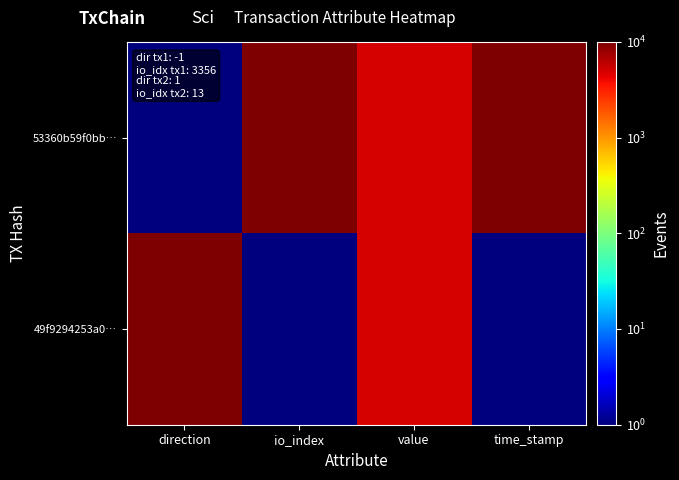

Which series has the widest spread of values?

53360b59f0bb…